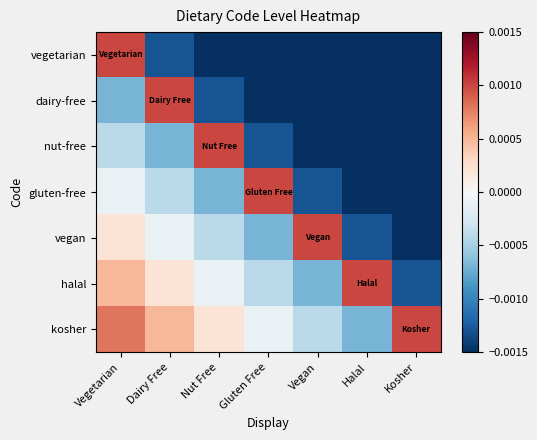

List the series in order of their overall mean, highest first.

kosher, halal, vegan, gluten-free, nut-free, dairy-free, vegetarian